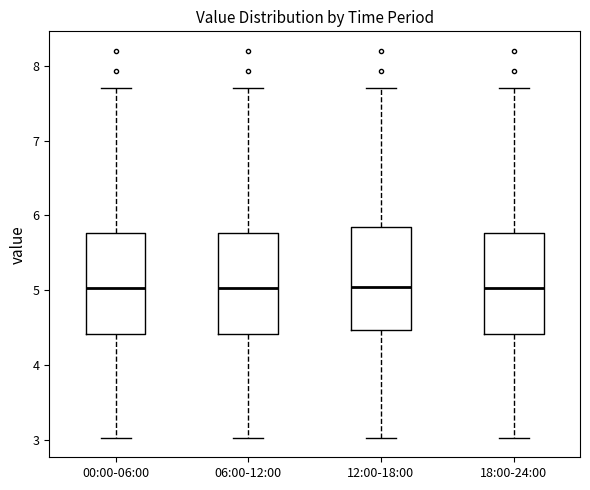

Reading left to right, transcribe this box plot: for each box, give where its median line is, the range the box spans, and where its two whiskers end, as read against the y-axis. The values are not printed on the chart, so give them approximately, as read against the axis.

00:00-06:00: median 5.0, box 4.4 to 5.8, whiskers 3.0 to 7.7
06:00-12:00: median 5.0, box 4.4 to 5.8, whiskers 3.0 to 7.7
12:00-18:00: median 5.1, box 4.5 to 5.9, whiskers 3.0 to 7.7
18:00-24:00: median 5.0, box 4.4 to 5.8, whiskers 3.0 to 7.7